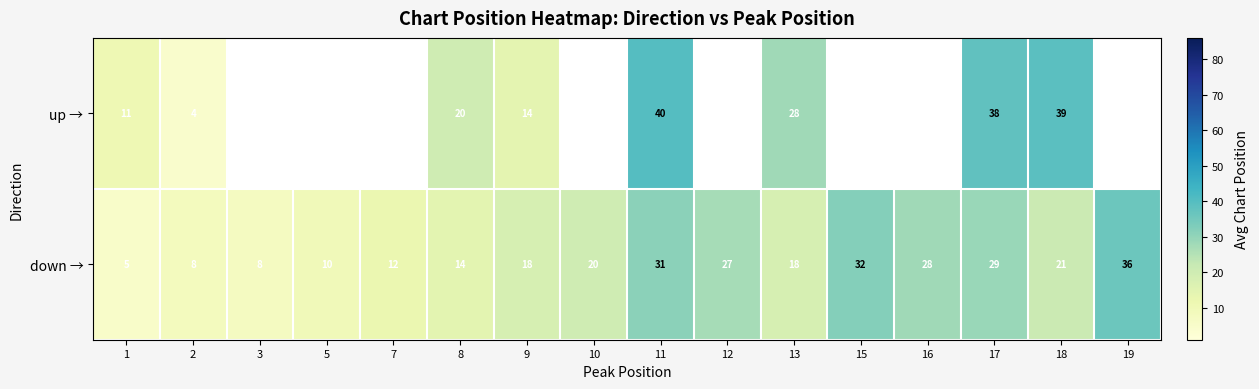

Is the value of down → at 1 greater than the value of up → at 13?

No